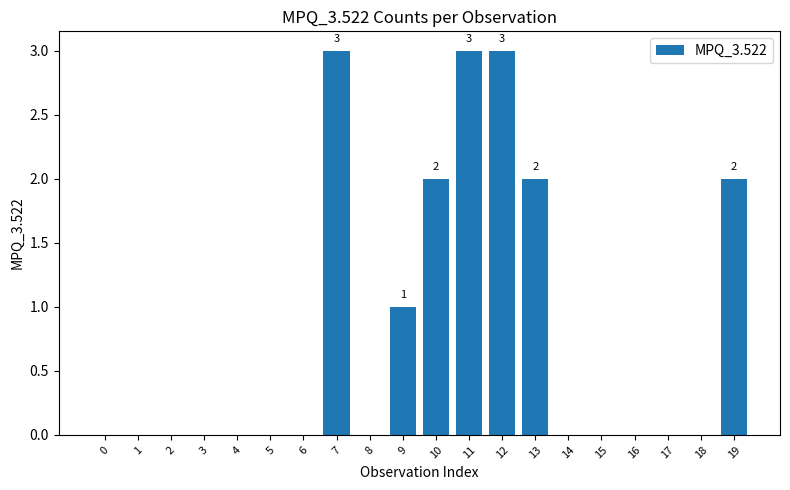

What is the greatest value displayed?

3